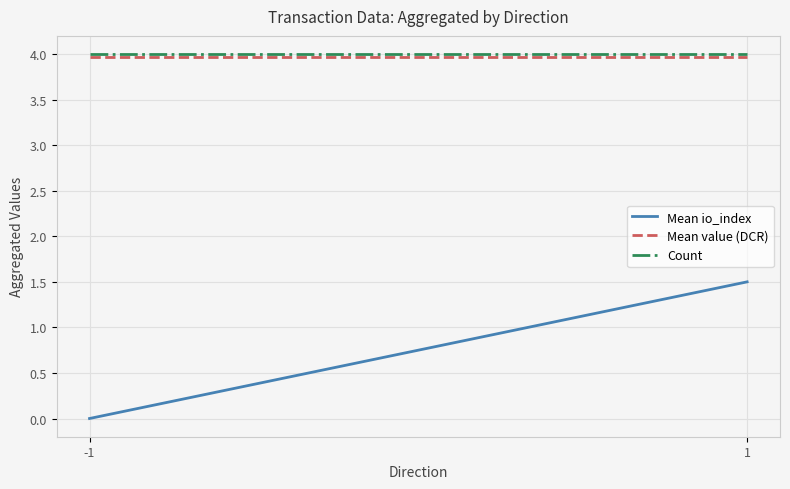

Which series has the largest range (max minus min)?

Mean io_index